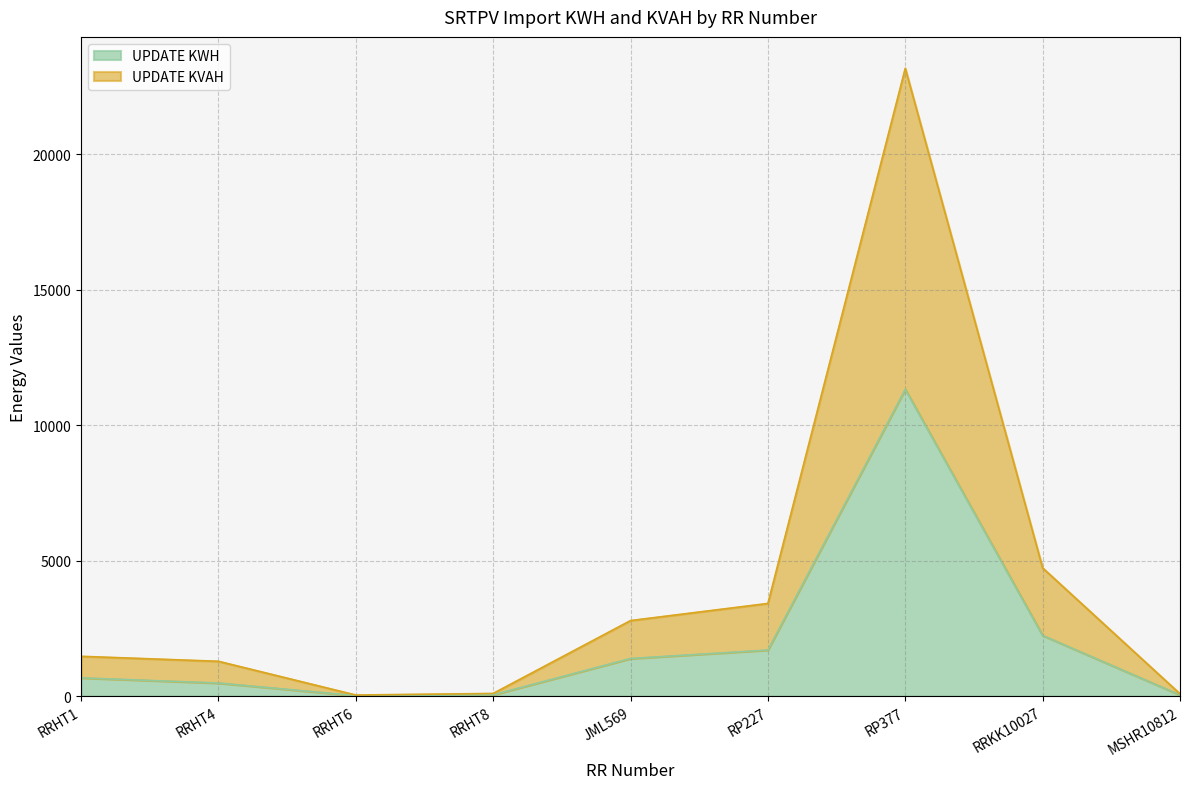

Rank the series by their maximum value, from highest to lowest.

UPDATE KVAH, UPDATE KWH